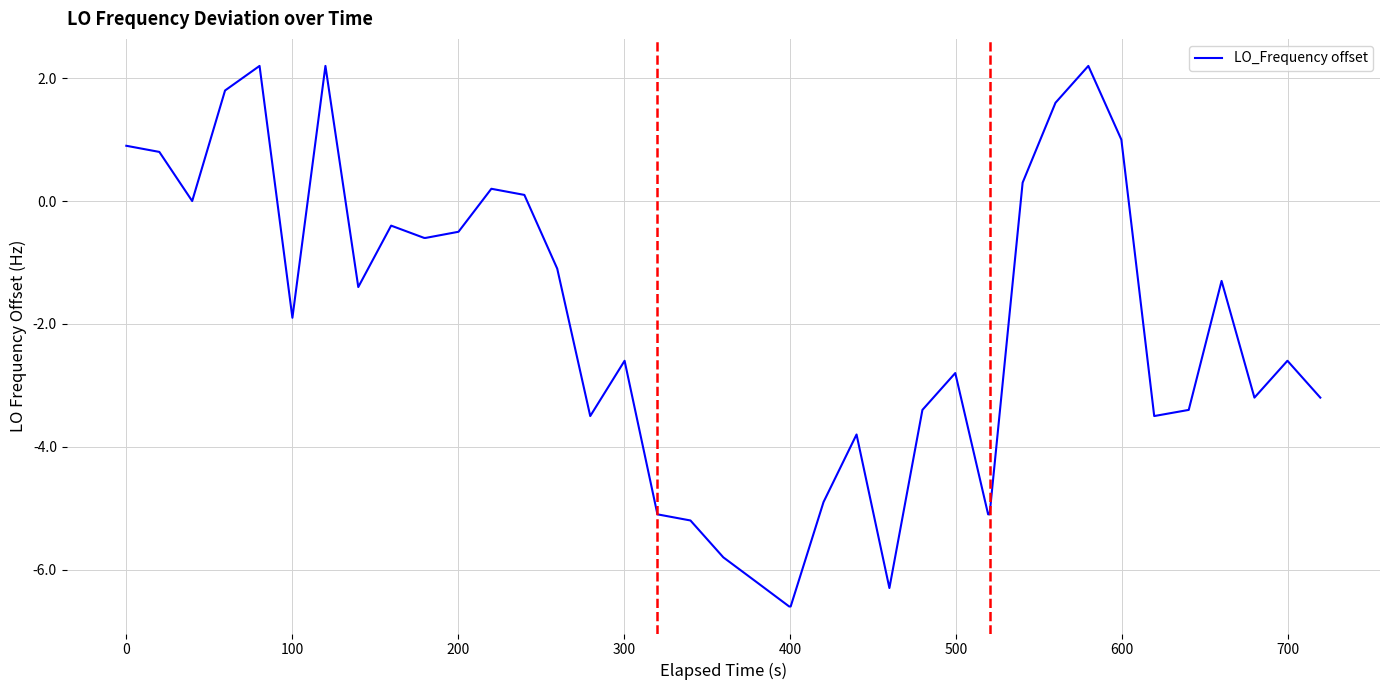

What is the smallest value displayed?

-6.6